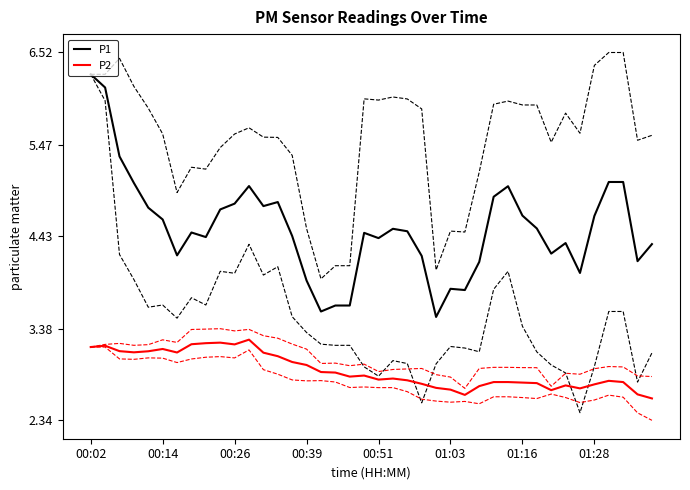

What is the difference between the second highest and minimum values in the P1 series?

2.6